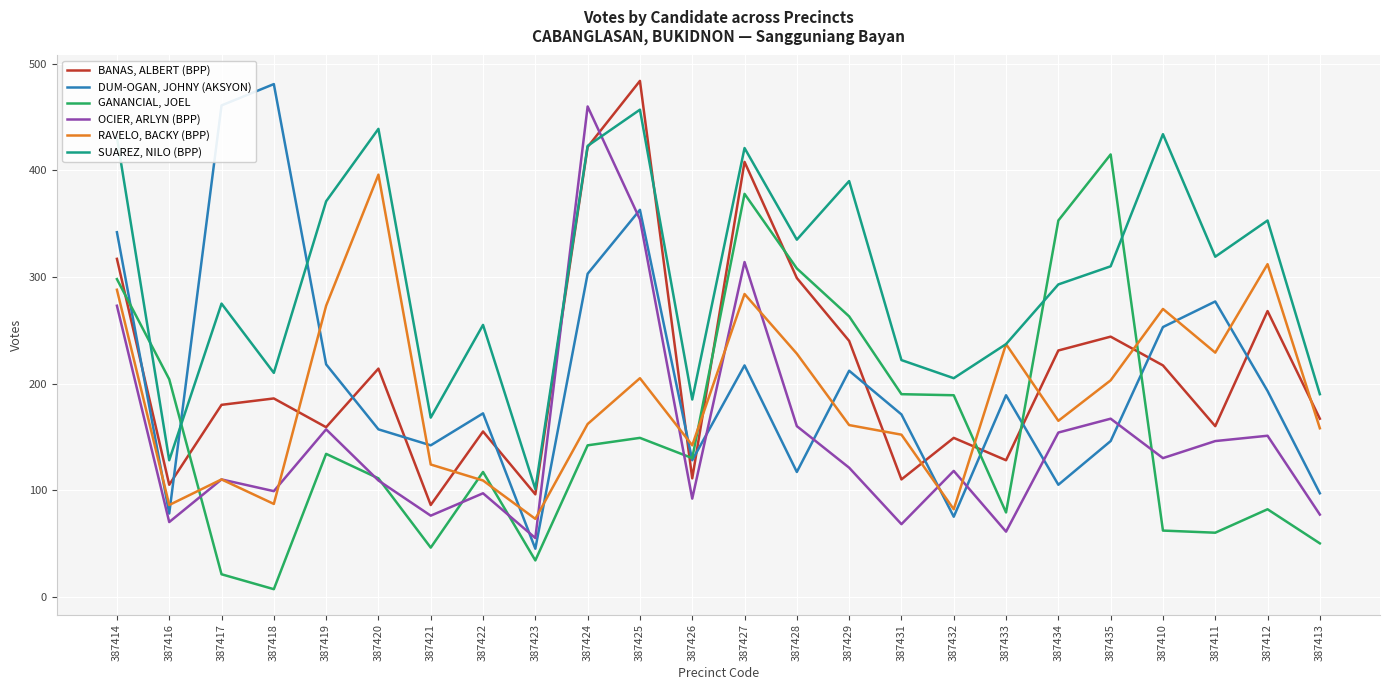

Which category has the lowest value across all series?

387418